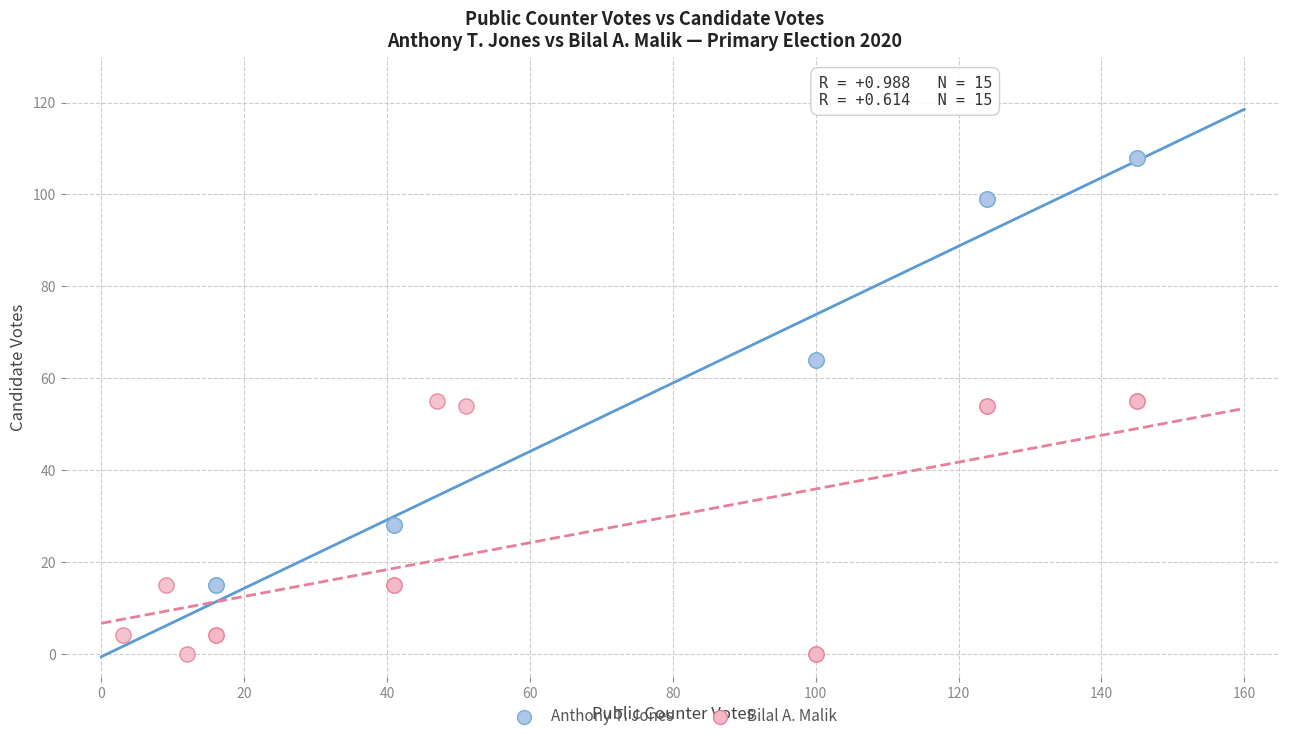

Which series contains the lowest Y value?

Bilal A. Malik